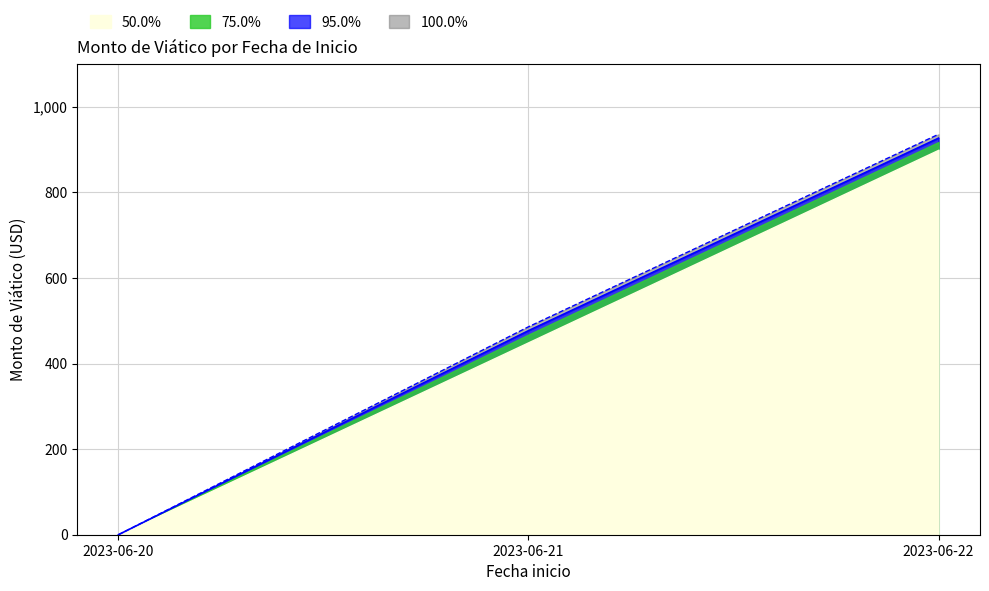

Between 15 and 13, which is larger?

15